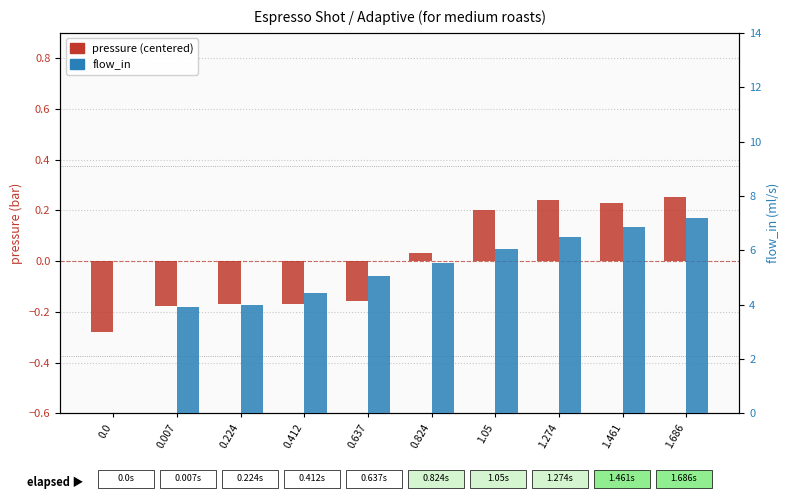

Rank the series by their maximum value, from lowest to highest.

pressure, flow_in